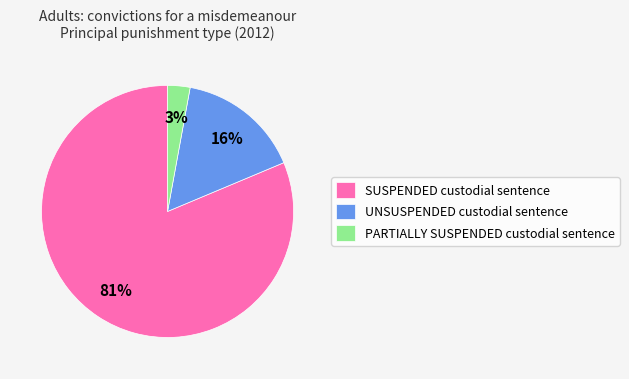

To the nearest percent, what is the difference between the SUSPENDED custodial sentence and PARTIALLY SUSPENDED custodial sentence slice percentages?

78%